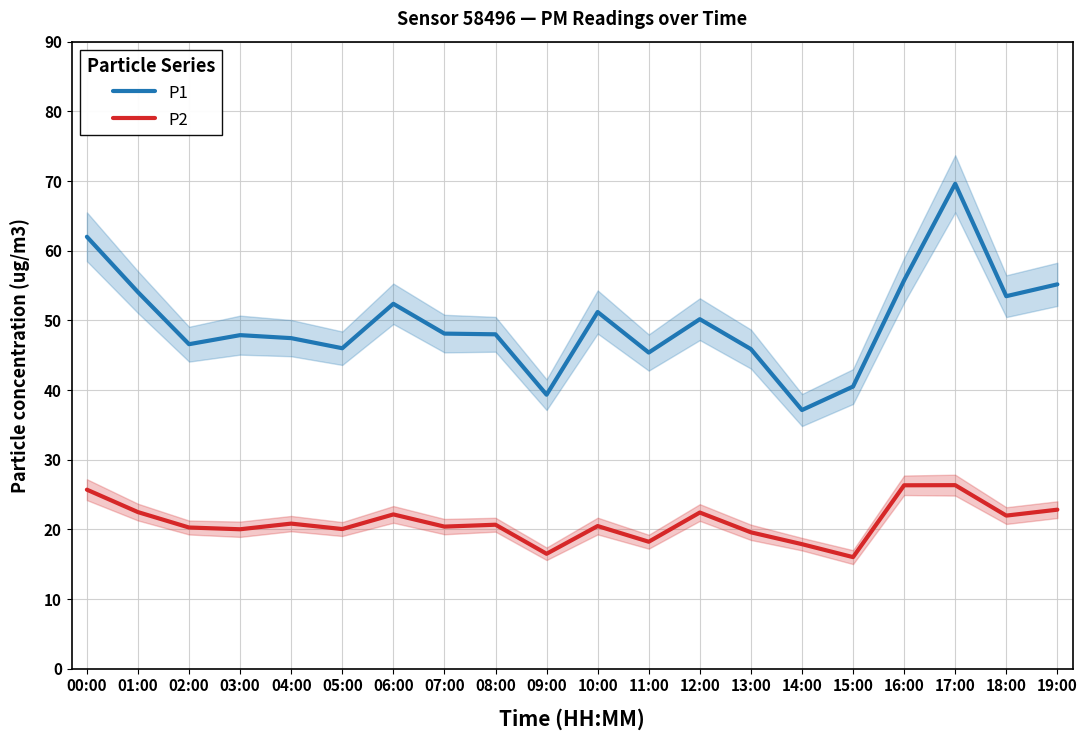

Reading left to right, list all the values displayed in this chart.

P1: 00:00=62.0	01:00=54.0	02:00=46.6	03:00=47.9	04:00=47.5	05:00=46.0	06:00=52.4	07:00=48.1	08:00=48.0	09:00=39.3	10:00=51.2	11:00=45.4	12:00=50.2	13:00=45.9	14:00=37.1	15:00=40.5	16:00=55.8	17:00=69.6	18:00=53.5	19:00=55.2
P2: 00:00=25.7	01:00=22.5	02:00=20.3	03:00=20.0	04:00=20.8	05:00=20.1	06:00=22.1	07:00=20.4	08:00=20.7	09:00=16.5	10:00=20.5	11:00=18.2	12:00=22.4	13:00=19.6	14:00=17.9	15:00=16.0	16:00=26.3	17:00=26.4	18:00=22.0	19:00=22.8